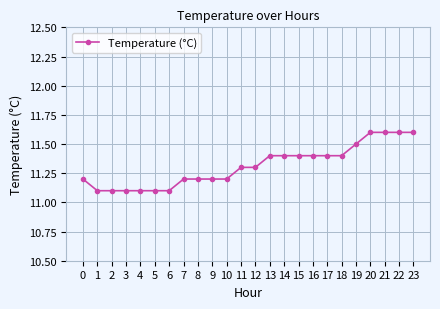

Count the values in the range 11 to 12.

24